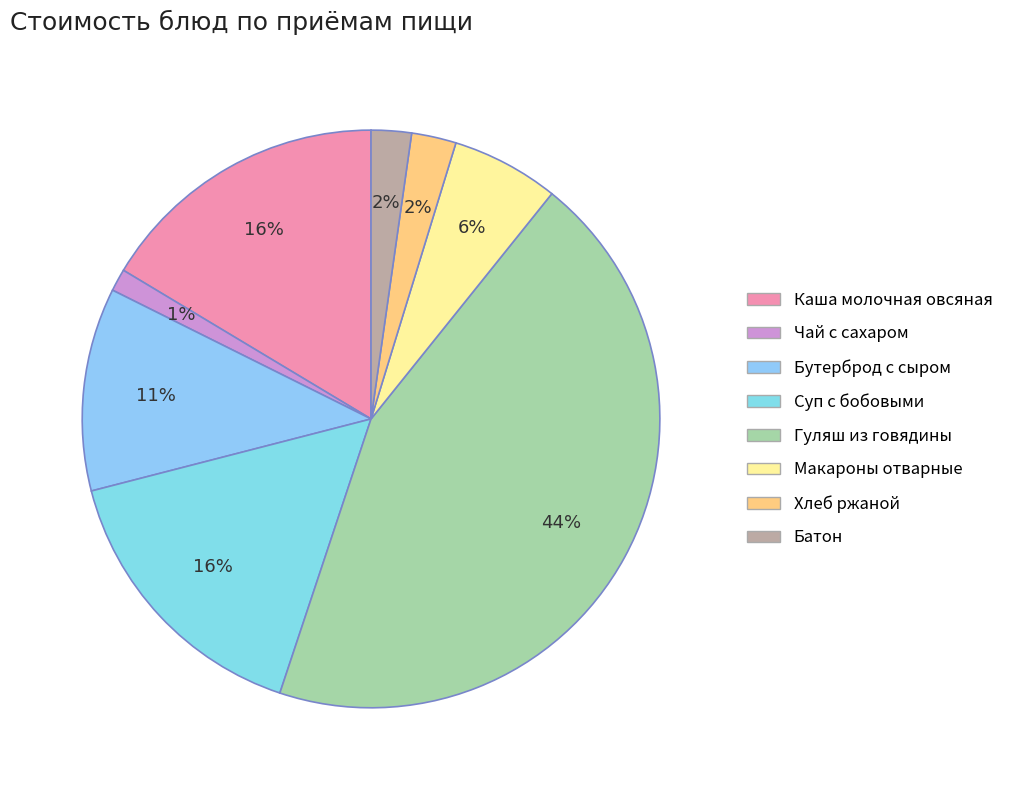

How many slices are in this pie chart?

8